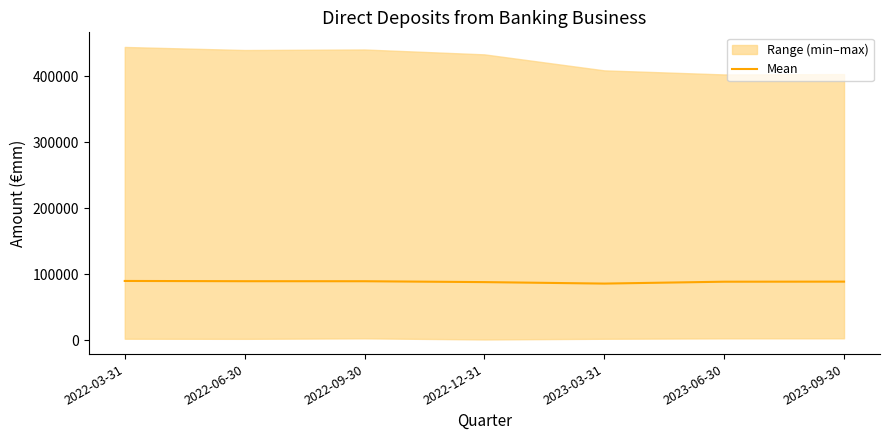

What is the smallest value displayed?

85894.8